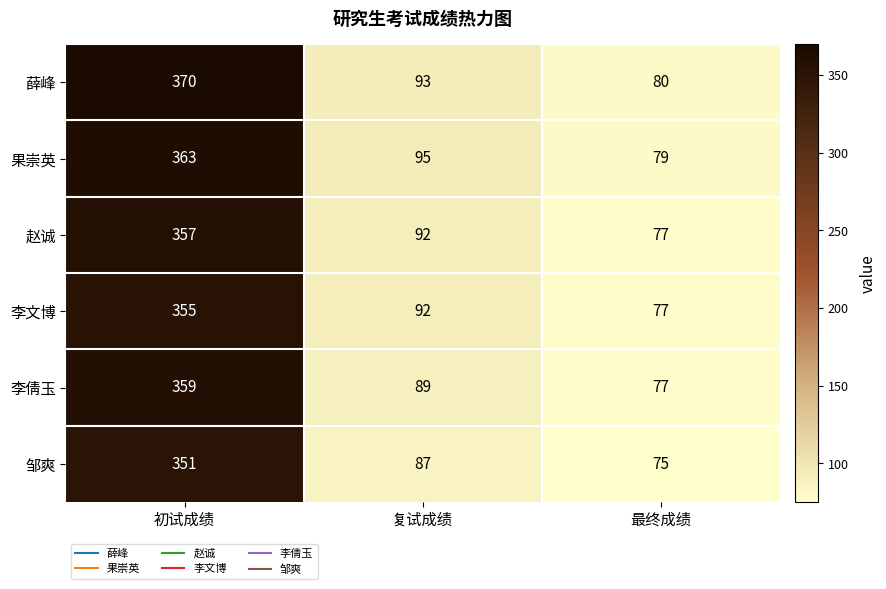

Reading right to left, extract all data points from this chart.

薛峰: 最终成绩=80	复试成绩=93	初试成绩=370
果崇英: 最终成绩=79	复试成绩=95	初试成绩=363
赵诚: 最终成绩=77	复试成绩=92	初试成绩=357
李文博: 最终成绩=77	复试成绩=92	初试成绩=355
李倩玉: 最终成绩=77	复试成绩=89	初试成绩=359
邹爽: 最终成绩=75	复试成绩=87	初试成绩=351